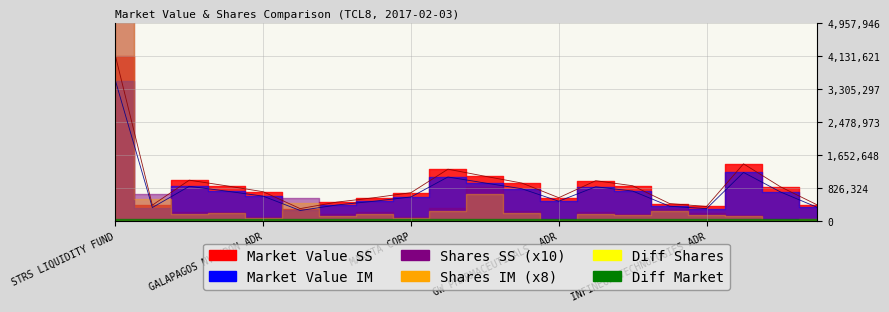

Reading left to right, transcribe all the data shown in this chart.

Market Value SS: STRS LIQUIDITY FUND=4131622.0	ERICSSON (LM) TEL SP ADR=400520.0	AERCAP HOLDINGS NV=1024319.3	MERCK KGAA UNSPONSORED ADR=883563.7	GALAPAGOS NV SPON ADR=735174.3	UNIQURE NV=313392.5	ATLASSIAN CORP PLC CLASS A=476368.8	TECK RESOURCES LTD CLS B=585548.9	MAKITA CORP=711259.2	FUJI HEAVY INDUSTRIES LTD=1298583.2	STMICROELECTRONICS NV NY SHS=1122341.6	INTERXION HOLDING NV=952295.4	GW PHARMACEUTICALS  ADR=585708.1	INTERCONTINENTAL HOTELS ADR=1010734.7	CGI GROUP INC   CLASS A=884759.8	CAE INC=438922.0	INFINEON TECHNOLOGIES ADR=367200.0	NIDEC CORP=1432573.8	LONZA GROUP AG REG=858844.1	FERRARI NV=403845.0
Market Value IM: STRS LIQUIDITY FUND=4131622.0	ERICSSON (LM) TEL SP ADR=400520.0	AERCAP HOLDINGS NV=1024319.3	MERCK KGAA UNSPONSORED ADR=883563.7	GALAPAGOS NV SPON ADR=735174.3	UNIQURE NV=313392.5	ATLASSIAN CORP PLC CLASS A=476368.8	TECK RESOURCES LTD CLS B=585548.9	MAKITA CORP=711259.2	FUJI HEAVY INDUSTRIES LTD=1298583.2	STMICROELECTRONICS NV NY SHS=1122341.6	INTERXION HOLDING NV=952295.4	GW PHARMACEUTICALS  ADR=585708.1	INTERCONTINENTAL HOTELS ADR=1010734.7	CGI GROUP INC   CLASS A=884759.8	CAE INC=438922.0	INFINEON TECHNOLOGIES ADR=367200.0	NIDEC CORP=1432573.8	LONZA GROUP AG REG=858844.1	FERRARI NV=403845.0
Shares SS: STRS LIQUIDITY FUND=4131622.0	ERICSSON (LM) TEL SP ADR=68000.0	AERCAP HOLDINGS NV=23138.0	MERCK KGAA UNSPONSORED ADR=24095.0	GALAPAGOS NV SPON ADR=11293.0	UNIQURE NV=56774.0	ATLASSIAN CORP PLC CLASS A=17241.0	TECK RESOURCES LTD CLS B=23861.0	MAKITA CORP=10200.0	FUJI HEAVY INDUSTRIES LTD=32200.0	STMICROELECTRONICS NV NY SHS=84769.0	INTERXION HOLDING NV=24780.0	GW PHARMACEUTICALS  ADR=5094.0	INTERCONTINENTAL HOTELS ADR=21769.0	CGI GROUP INC   CLASS A=18398.0	CAE INC=30910.0	INFINEON TECHNOLOGIES ADR=20000.0	NIDEC CORP=15200.0	LONZA GROUP AG REG=4684.0	FERRARI NV=6500.0
Shares IM: STRS LIQUIDITY FUND=4131622.0	ERICSSON (LM) TEL SP ADR=68000.0	AERCAP HOLDINGS NV=23138.0	MERCK KGAA UNSPONSORED ADR=24095.0	GALAPAGOS NV SPON ADR=11293.0	UNIQURE NV=56774.0	ATLASSIAN CORP PLC CLASS A=17241.0	TECK RESOURCES LTD CLS B=23861.0	MAKITA CORP=10200.0	FUJI HEAVY INDUSTRIES LTD=32200.0	STMICROELECTRONICS NV NY SHS=84769.0	INTERXION HOLDING NV=24780.0	GW PHARMACEUTICALS  ADR=5094.0	INTERCONTINENTAL HOTELS ADR=21769.0	CGI GROUP INC   CLASS A=18398.0	CAE INC=30910.0	INFINEON TECHNOLOGIES ADR=20000.0	NIDEC CORP=15200.0	LONZA GROUP AG REG=4684.0	FERRARI NV=6500.0
Diff Shares: STRS LIQUIDITY FUND=0.0	ERICSSON (LM) TEL SP ADR=0.0	AERCAP HOLDINGS NV=0.0	MERCK KGAA UNSPONSORED ADR=0.0	GALAPAGOS NV SPON ADR=0.0	UNIQURE NV=0.0	ATLASSIAN CORP PLC CLASS A=0.0	TECK RESOURCES LTD CLS B=0.0	MAKITA CORP=0.0	FUJI HEAVY INDUSTRIES LTD=0.0	STMICROELECTRONICS NV NY SHS=0.0	INTERXION HOLDING NV=0.0	GW PHARMACEUTICALS  ADR=0.0	INTERCONTINENTAL HOTELS ADR=0.0	CGI GROUP INC   CLASS A=0.0	CAE INC=0.0	INFINEON TECHNOLOGIES ADR=0.0	NIDEC CORP=0.0	LONZA GROUP AG REG=0.0	FERRARI NV=0.0
Diff Market: STRS LIQUIDITY FUND=0.0	ERICSSON (LM) TEL SP ADR=0.0	AERCAP HOLDINGS NV=0.0	MERCK KGAA UNSPONSORED ADR=0.0	GALAPAGOS NV SPON ADR=0.0	UNIQURE NV=0.0	ATLASSIAN CORP PLC CLASS A=0.0	TECK RESOURCES LTD CLS B=0.0	MAKITA CORP=0.0	FUJI HEAVY INDUSTRIES LTD=0.0	STMICROELECTRONICS NV NY SHS=0.0	INTERXION HOLDING NV=0.0	GW PHARMACEUTICALS  ADR=0.0	INTERCONTINENTAL HOTELS ADR=0.0	CGI GROUP INC   CLASS A=0.0	CAE INC=0.0	INFINEON TECHNOLOGIES ADR=0.0	NIDEC CORP=0.0	LONZA GROUP AG REG=0.0	FERRARI NV=0.0